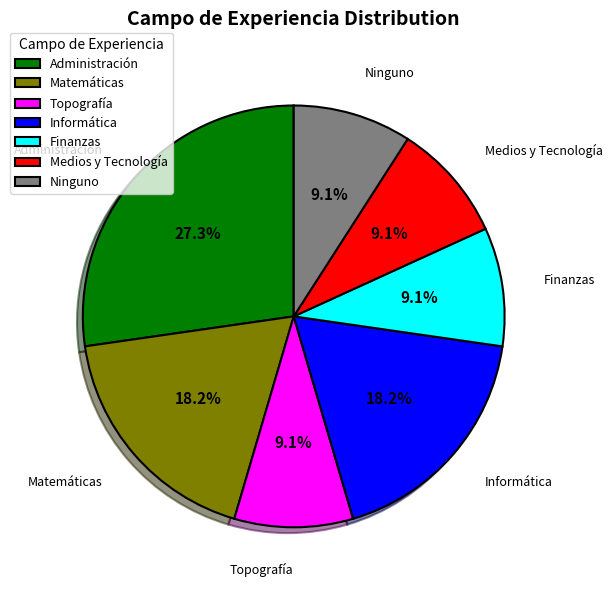

What is the ratio of the value at Finanzas to the value at Ninguno?

1.0